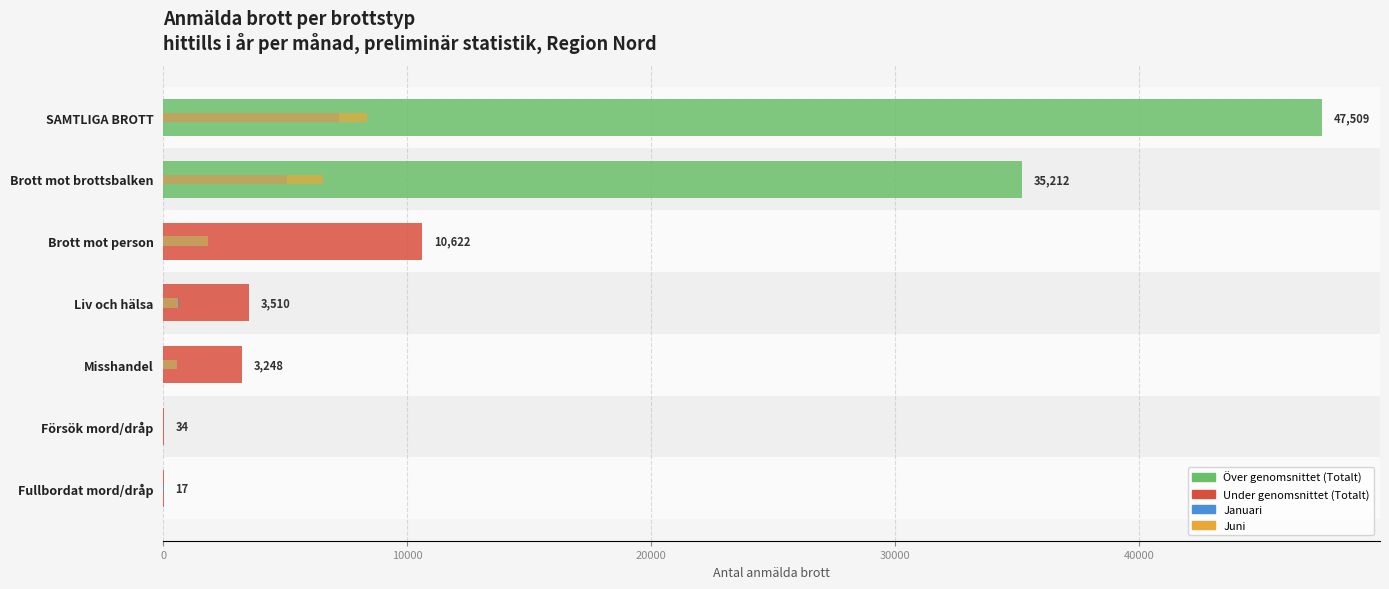

What is the total value across all series at SAMTLIGA BROTT?

63073